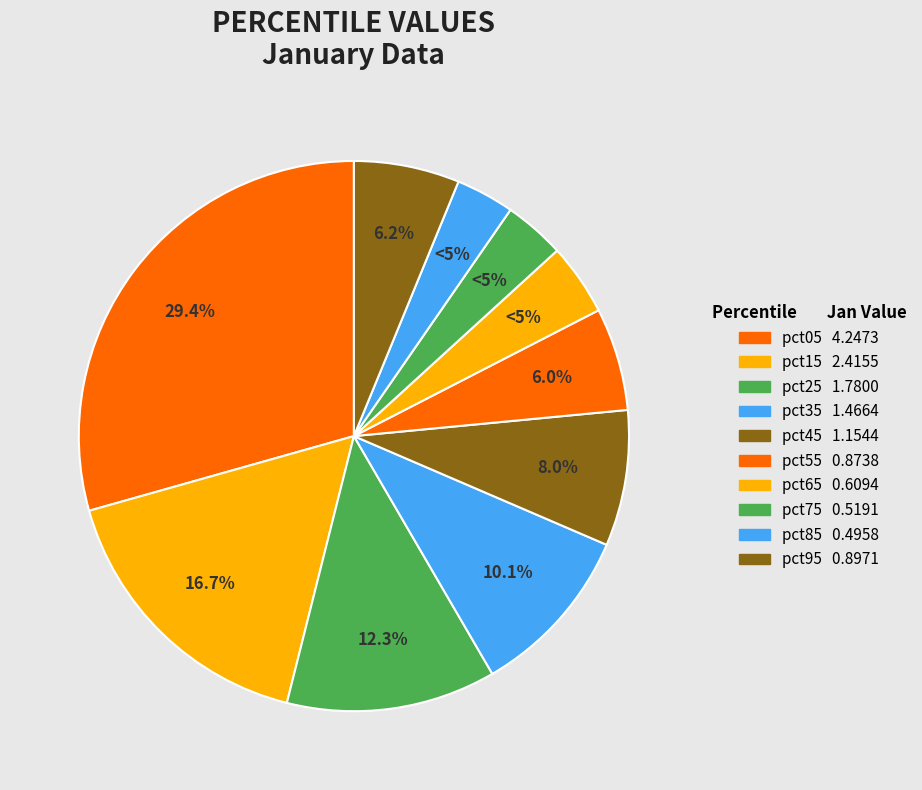

What is the change in value from pct15 to pct25?

-0.6